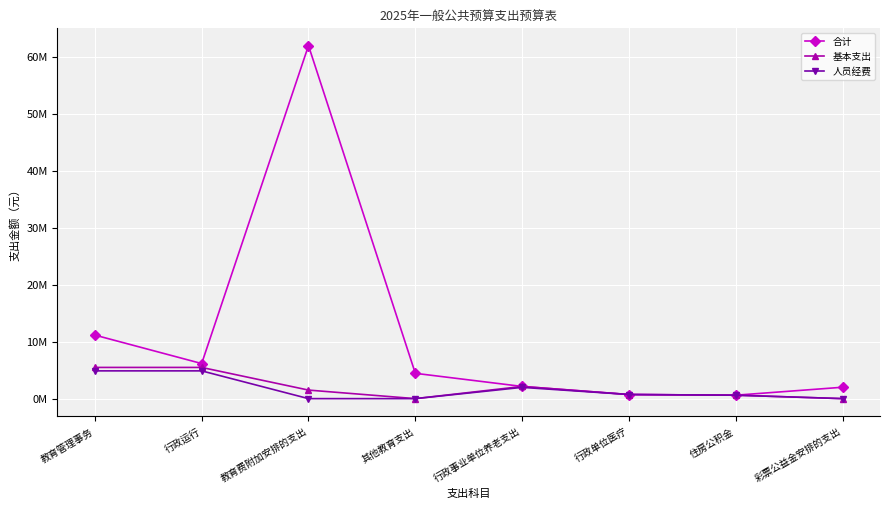

At how many categories does at least one series exceed 7228854?

2